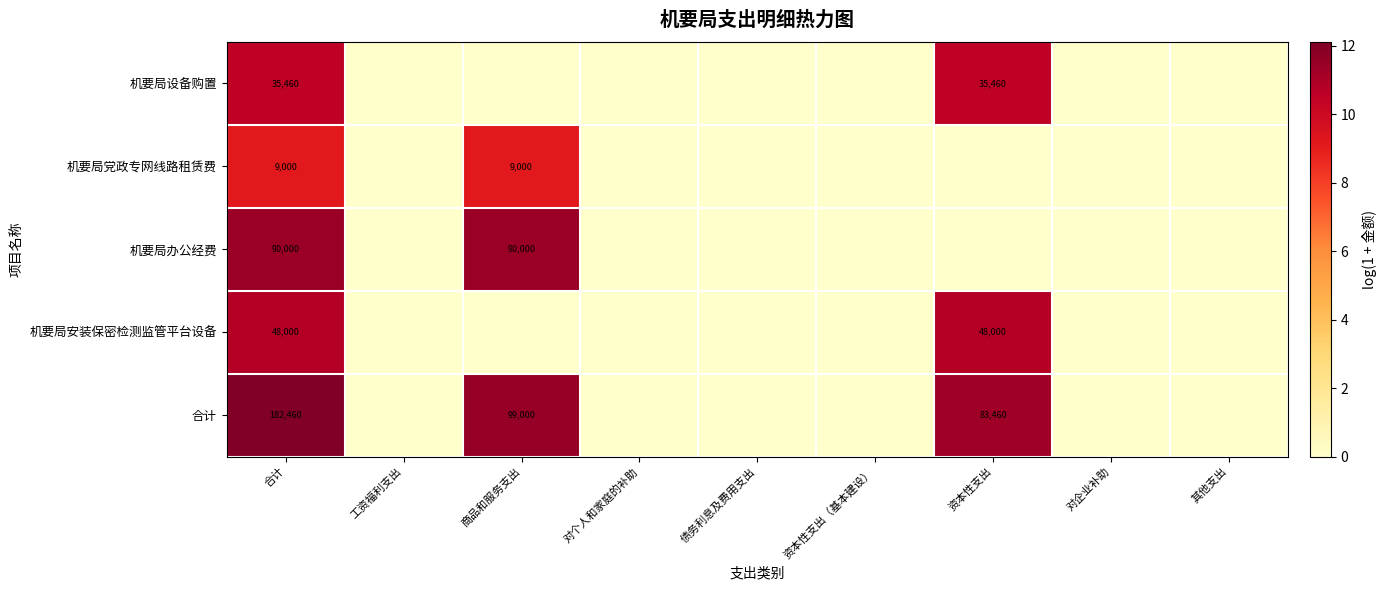

The value of 机要局安装保密检测监管平台设备 at 合计 is 48000. True or false?

True